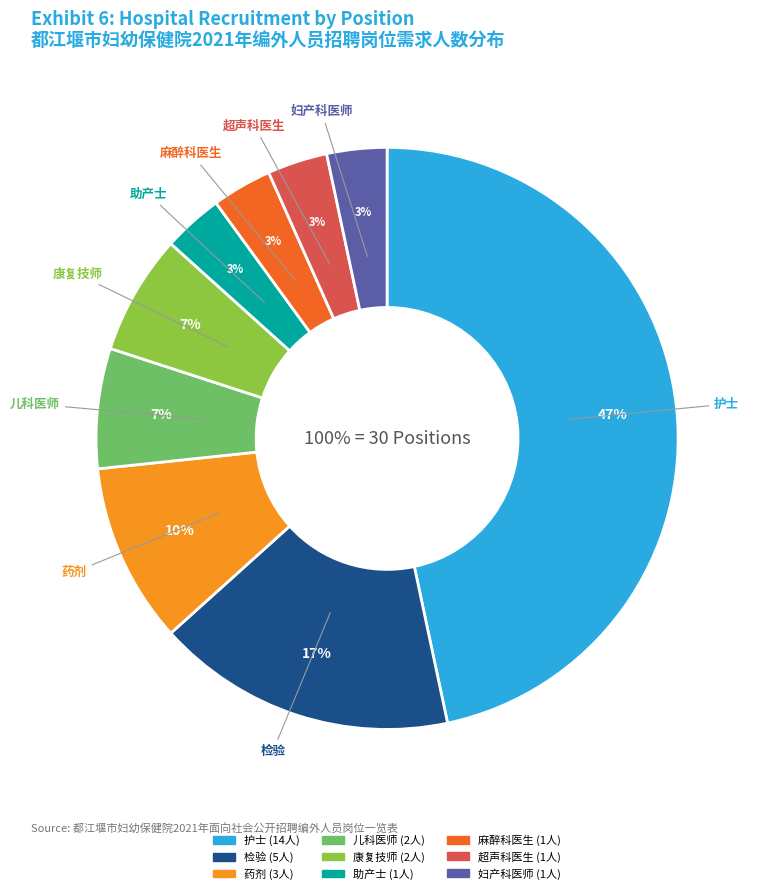

To the nearest percent, what portion does 药剂 represent?

10%